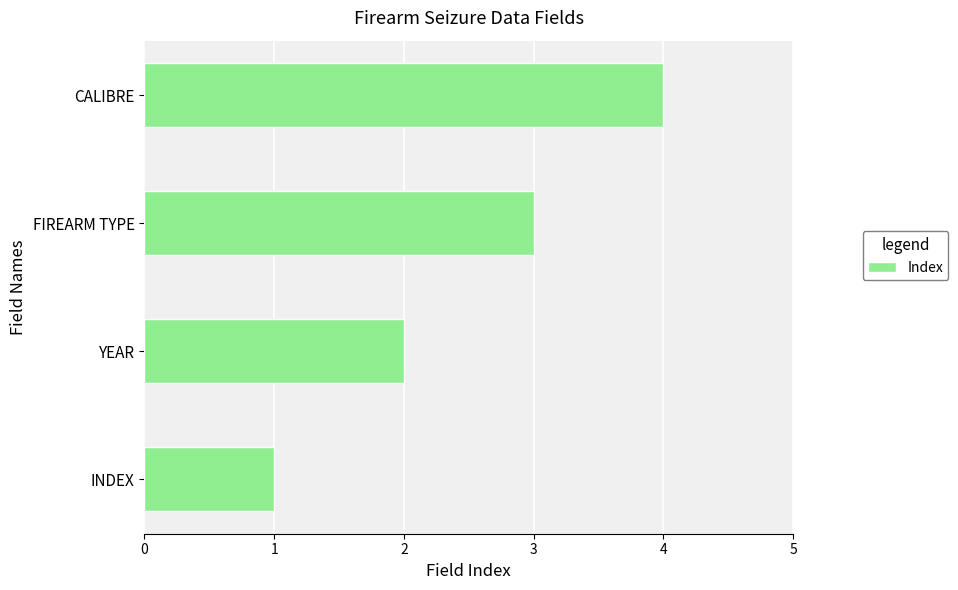

Rank the categories by value from lowest to highest.

INDEX, YEAR, FIREARM TYPE, CALIBRE